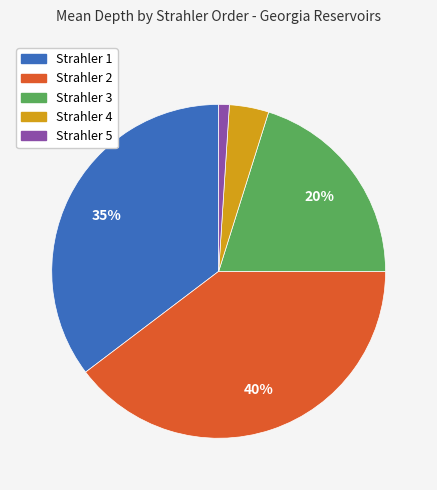

Combined, do Strahler 4 and Strahler 5 account for over 50%?

No